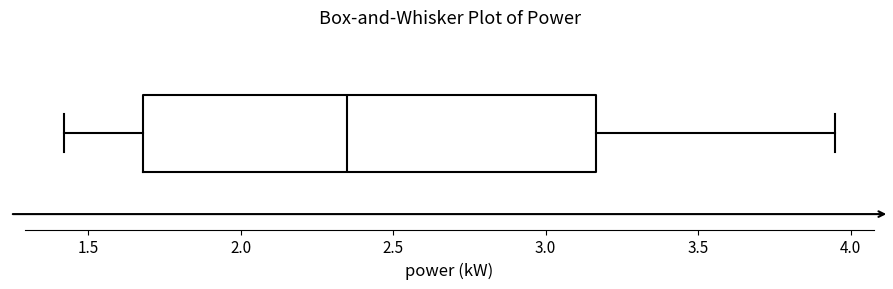

Read this box plot against the x-axis: the position of the median line, the range covered by the box, and the ends of both whiskers. The values are not printed on the chart, so give them approximately, as read against the axis.

median 2.35, box 1.70 to 3.15, whiskers 1.40 to 3.95